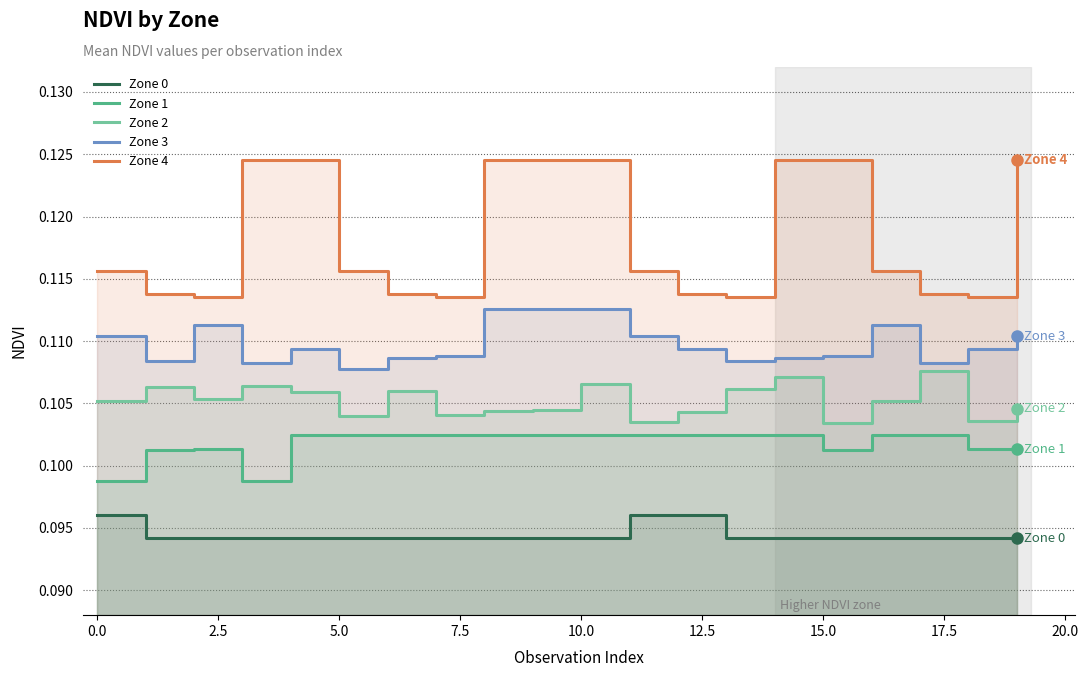

Reading left to right, list all the values displayed in this chart.

Zone 0: 0.1	0.1	0.1	0.1	0.1	0.1	0.1	0.1	0.1	0.1	0.1	0.1	0.1	0.1	0.1	0.1	0.1	0.1	0.1	0.1
Zone 1: 0.1	0.1	0.1	0.1	0.1	0.1	0.1	0.1	0.1	0.1	0.1	0.1	0.1	0.1	0.1	0.1	0.1	0.1	0.1	0.1
Zone 2: 0.1	0.1	0.1	0.1	0.1	0.1	0.1	0.1	0.1	0.1	0.1	0.1	0.1	0.1	0.1	0.1	0.1	0.1	0.1	0.1
Zone 3: 0.1	0.1	0.1	0.1	0.1	0.1	0.1	0.1	0.1	0.1	0.1	0.1	0.1	0.1	0.1	0.1	0.1	0.1	0.1	0.1
Zone 4: 0.1	0.1	0.1	0.1	0.1	0.1	0.1	0.1	0.1	0.1	0.1	0.1	0.1	0.1	0.1	0.1	0.1	0.1	0.1	0.1